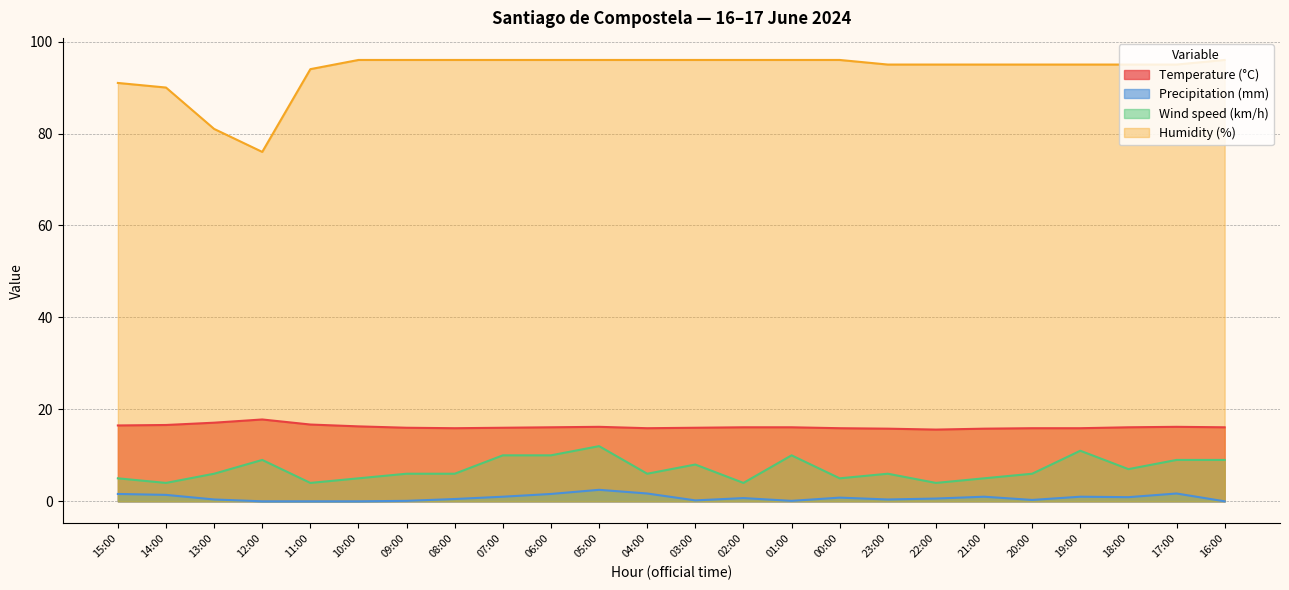

What is the greatest value displayed?

96.0